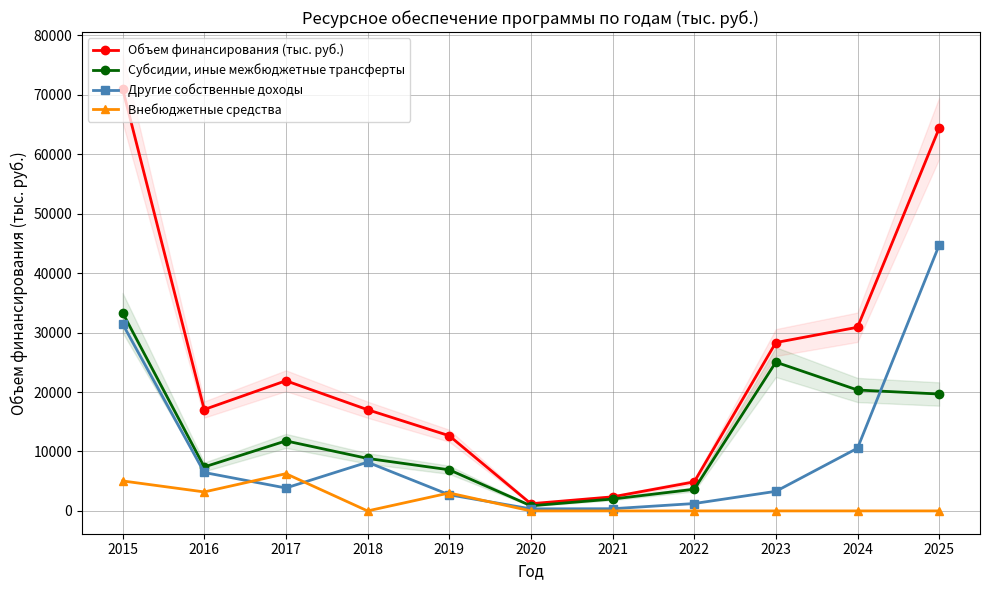

What is the average value of the Другие собственные доходы series?

10294.8